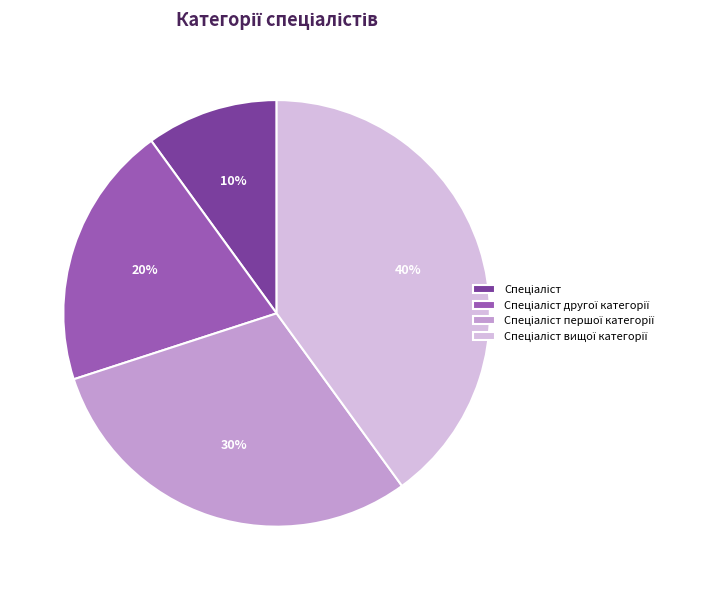

Is there a majority slice in this chart?

No